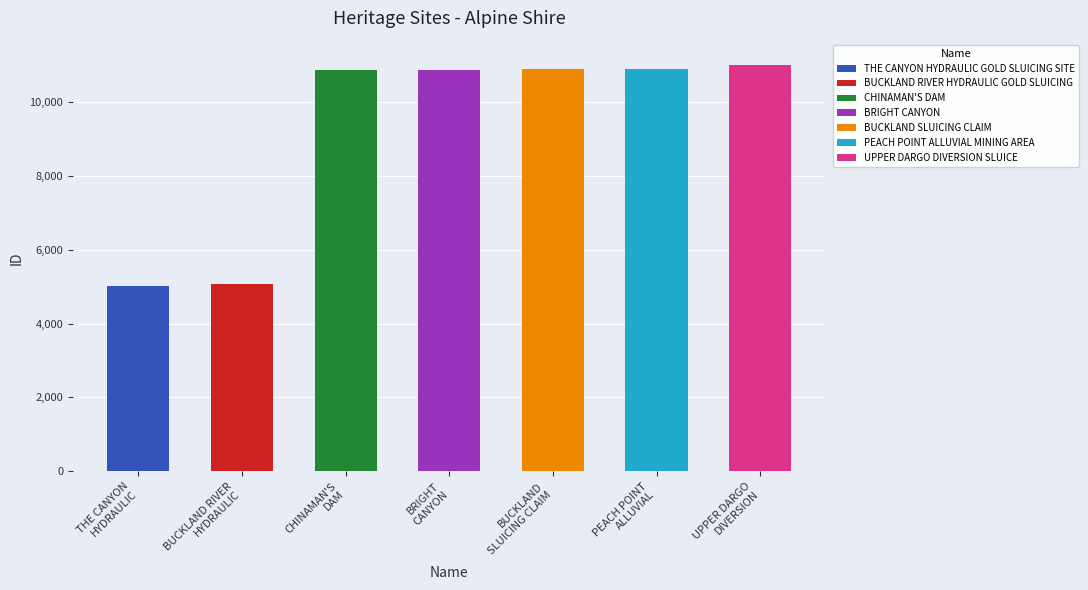

List the labels in order of value, largest first.

UPPER DARGO DIVERSION SLUICE, PEACH POINT ALLUVIAL MINING AREA, BUCKLAND SLUICING CLAIM, BRIGHT CANYON, CHINAMAN'S DAM, BUCKLAND RIVER HYDRAULIC GOLD SLUICING, THE CANYON HYDRAULIC GOLD SLUICING SITE